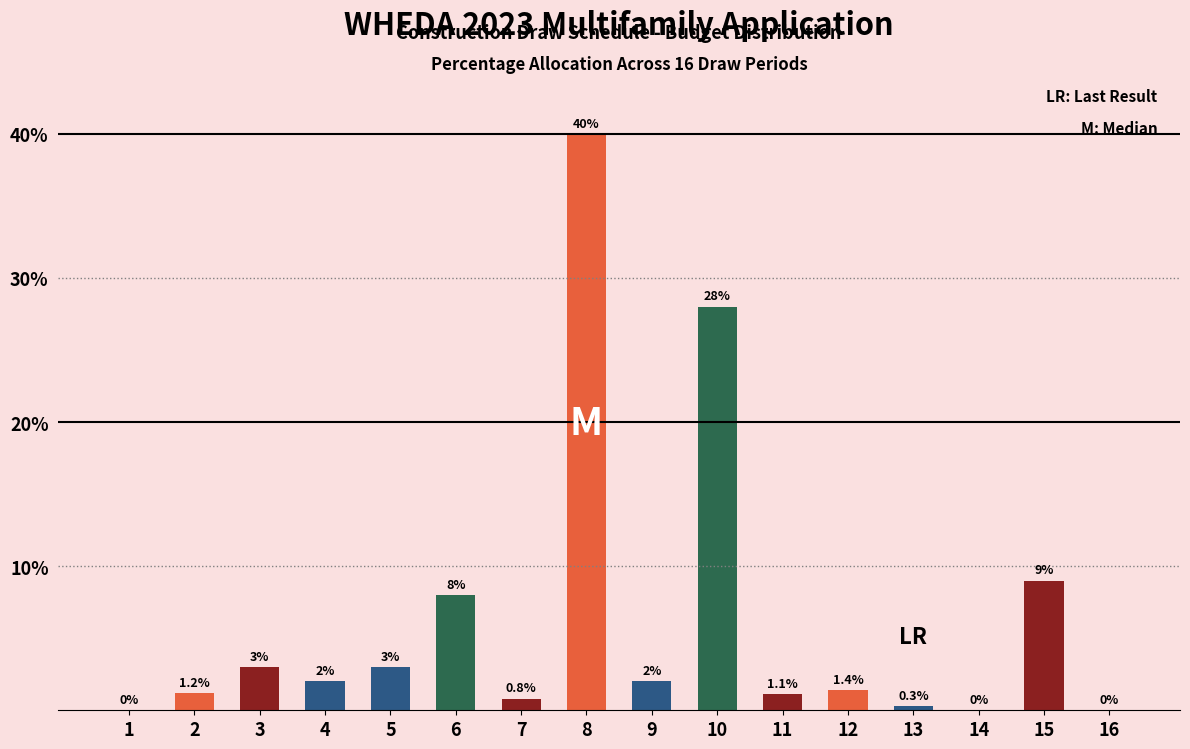

What is the change in value from 3 to 4?

-1.0